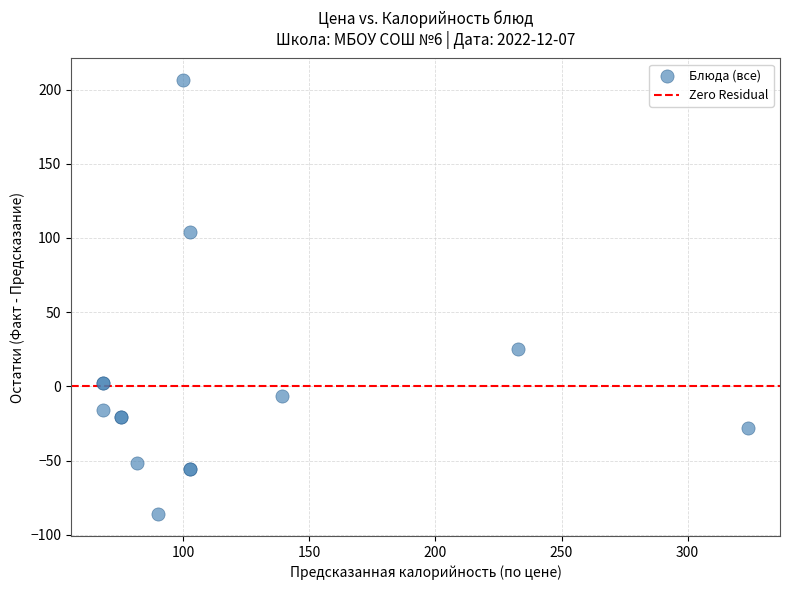

What Y value in the scatter plot is closest to 60?

25.3